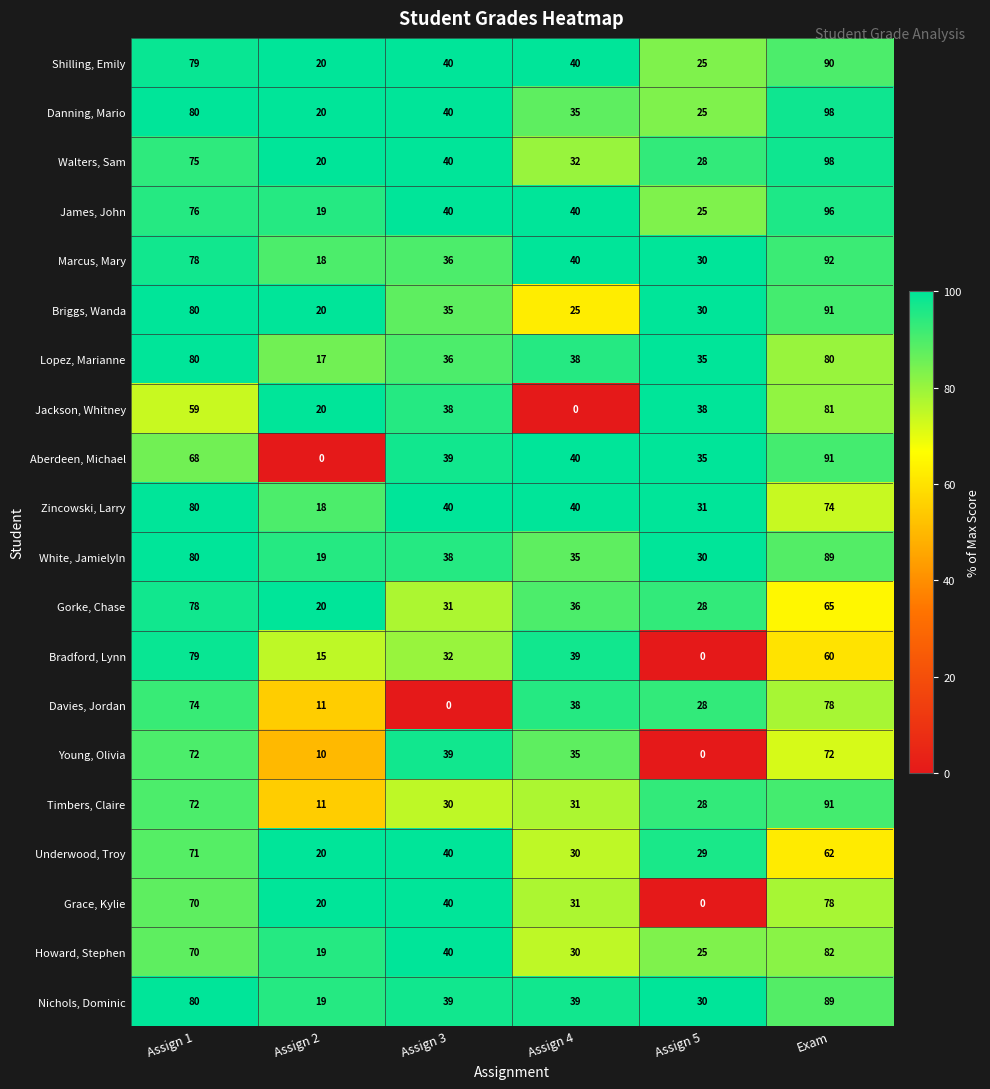

What is the maximum value for Gorke, Chase?

78